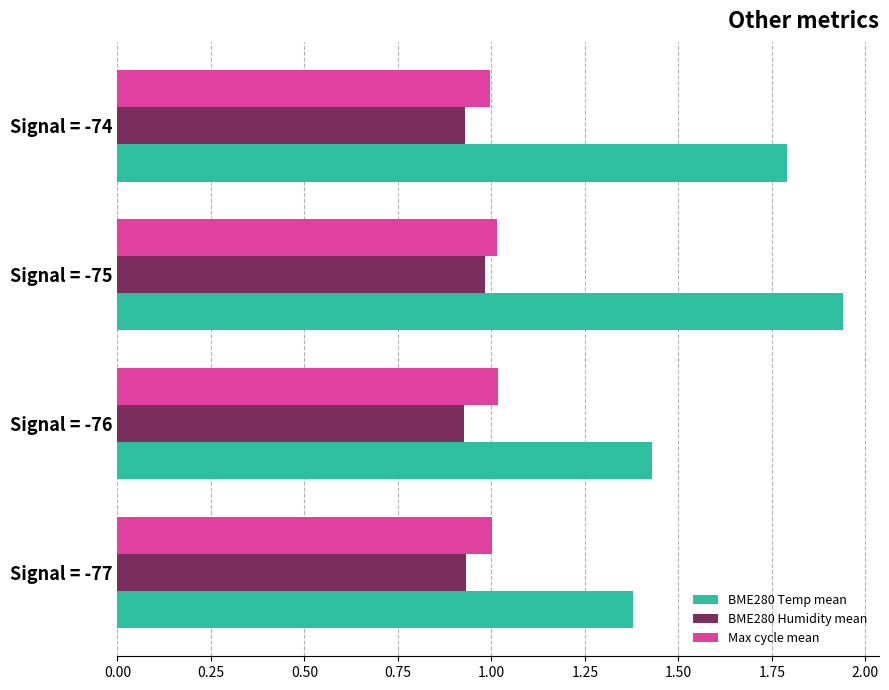

At which category is the sum across all series the highest?

Signal = -75